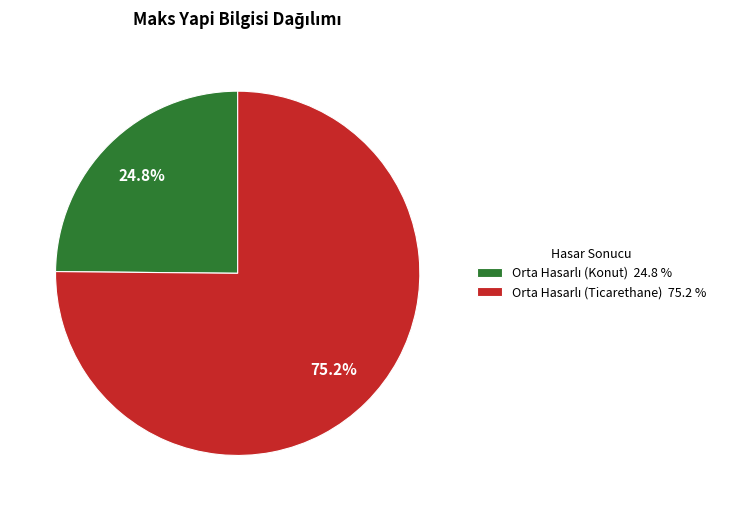

How many slices are in this pie chart?

2